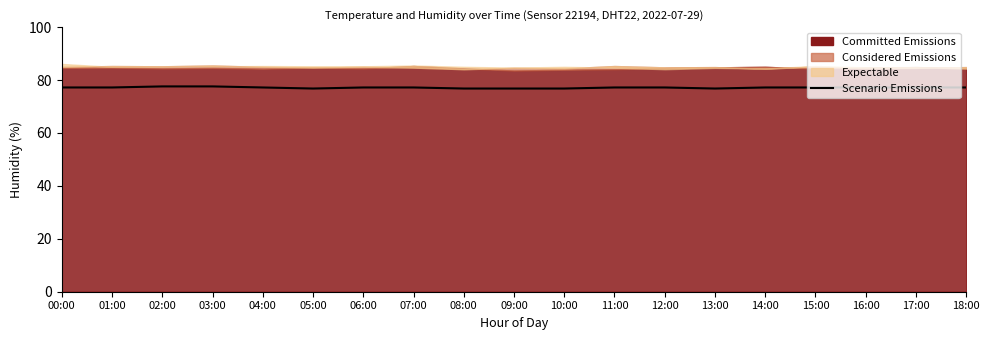

The chart shows a value of 76.8 at 13:00. True or false?

True